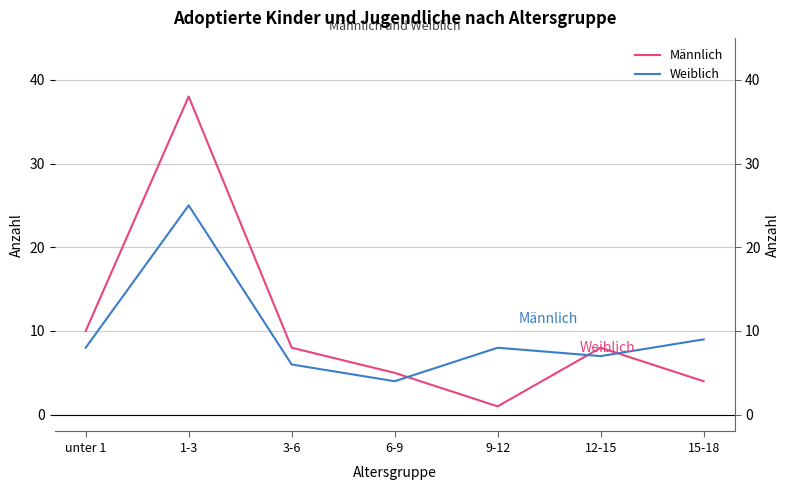

At which label does Männlich first exceed 8?

unter 1